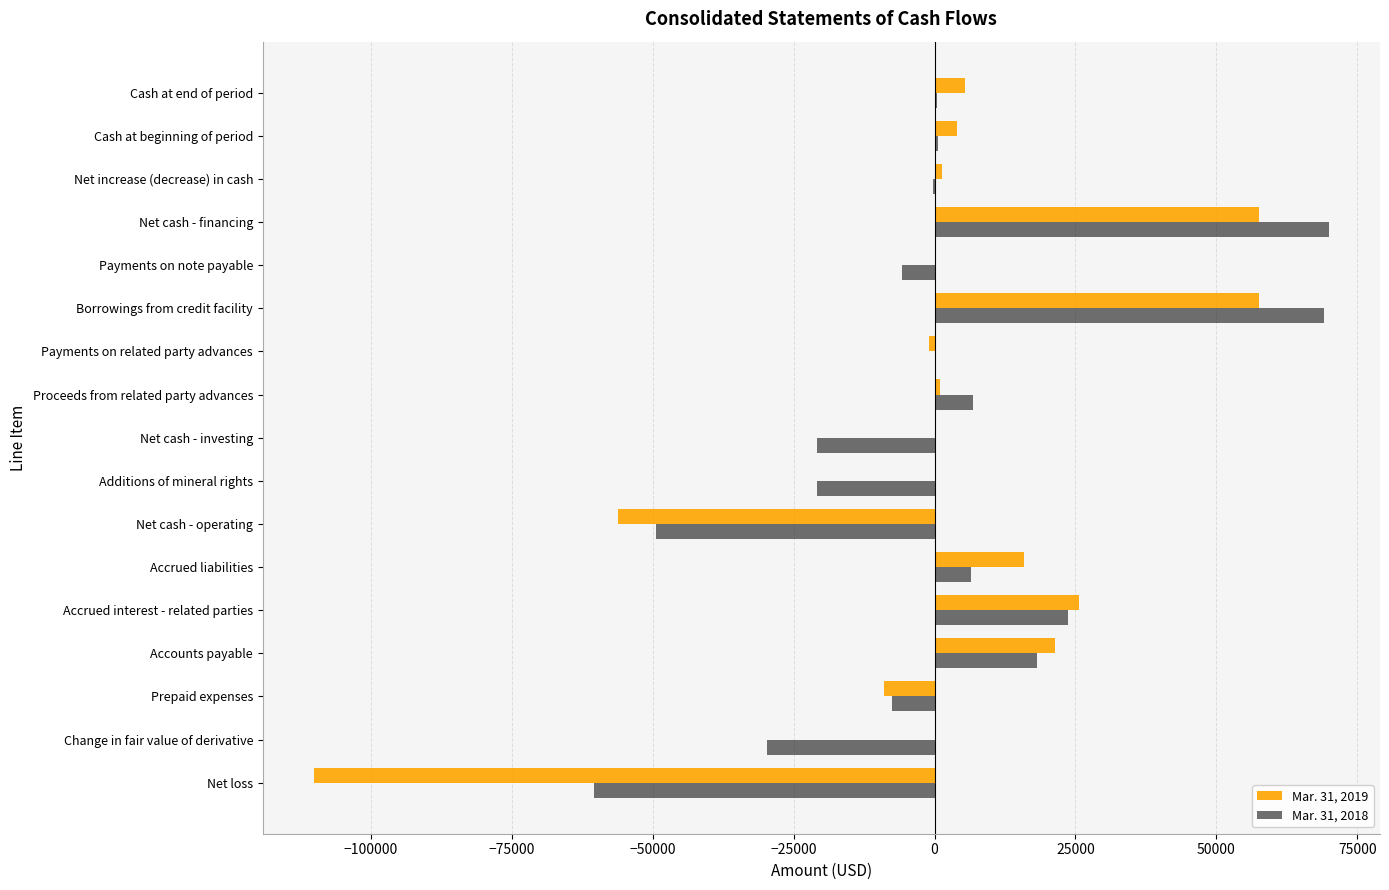

The Mar. 31, 2019 series shows 5979 at Accounts payable. True or false?

False